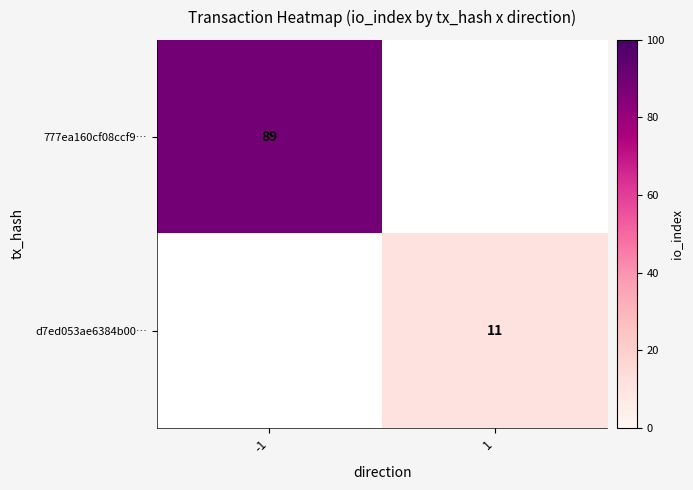

Is it true that d7ed053ae6384b00… equals 11 at 1?

True